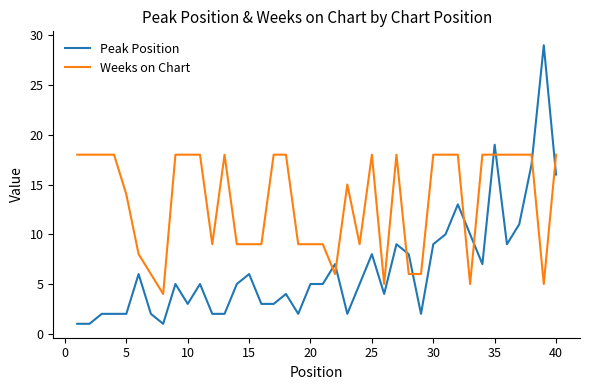

Which series has the widest spread of values?

Peak Position